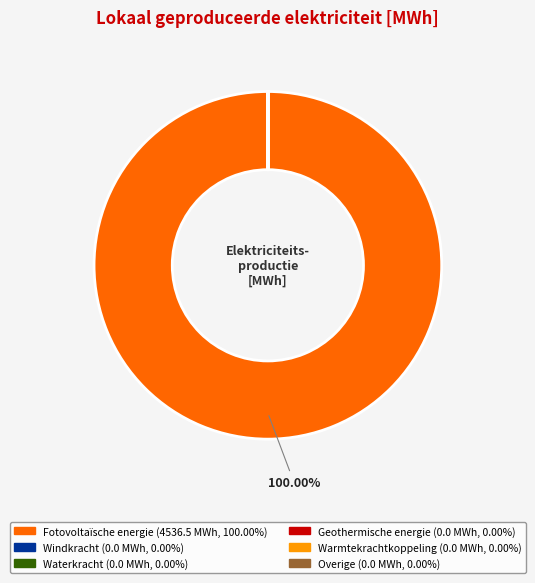

What percentage is the Fotovoltaïsche energie slice, to the nearest percent?

100%